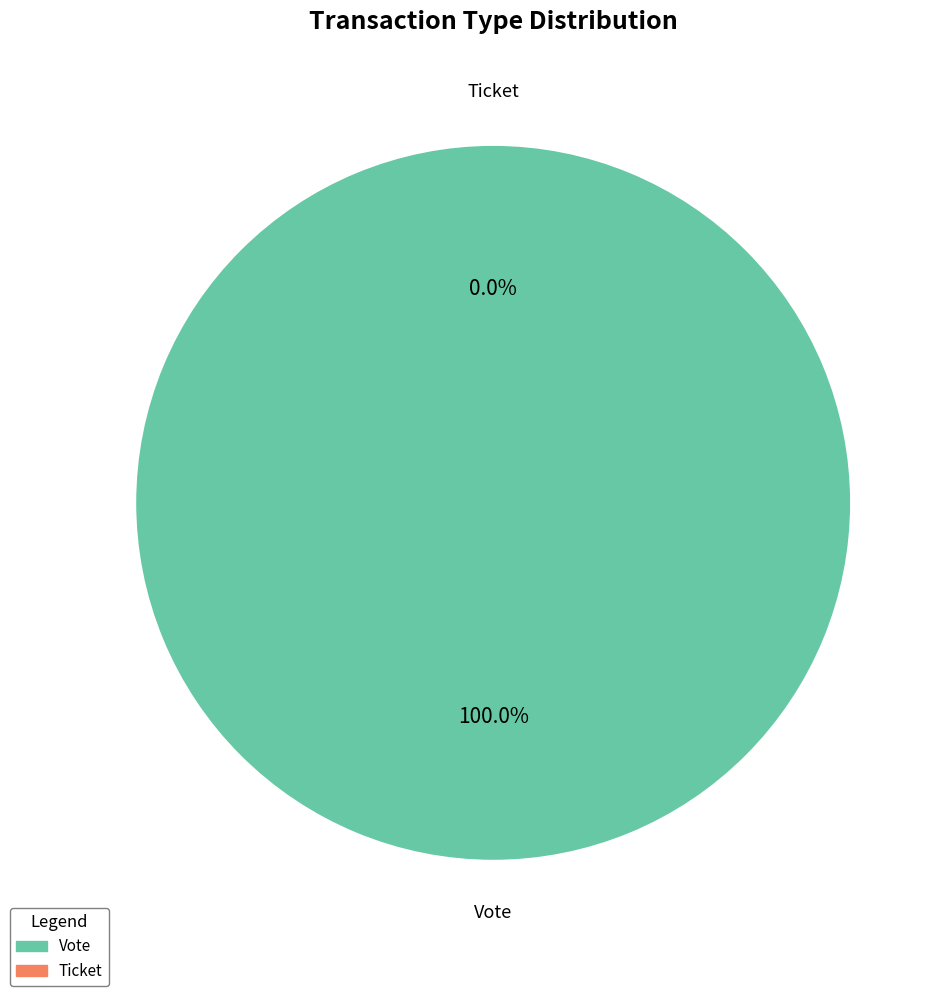

Is it true that Ticket is 1% of the pie?

False